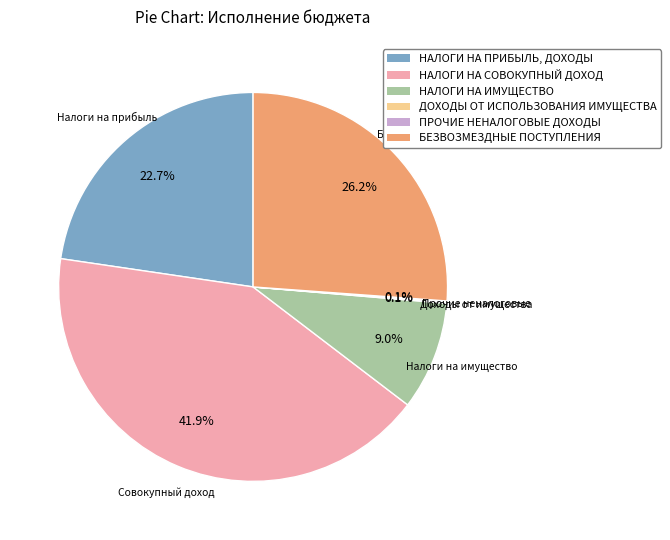

Does any single category account for the majority?

No